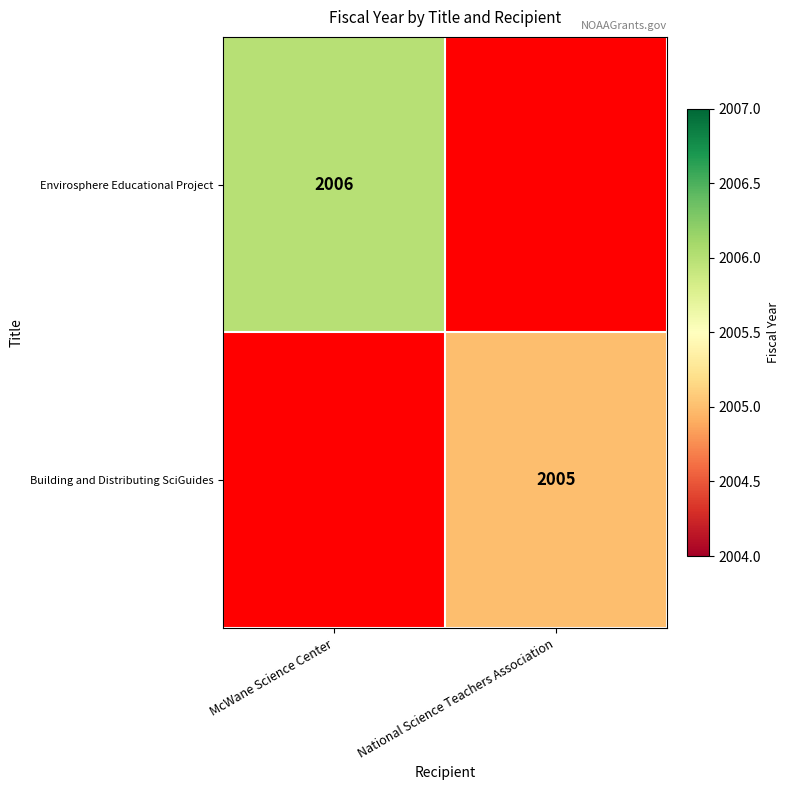

True or false: Building and Distributing SciGuides has a value of 2005 at National Science Teachers Association.

True